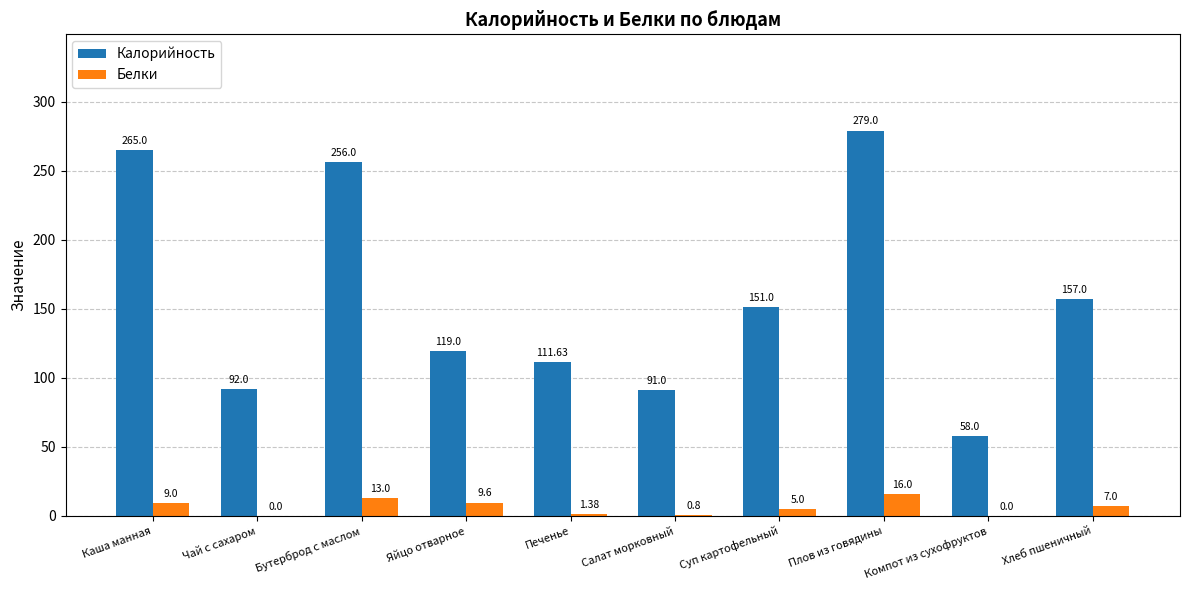

At which label does Белки reach its peak?

Плов из говядины